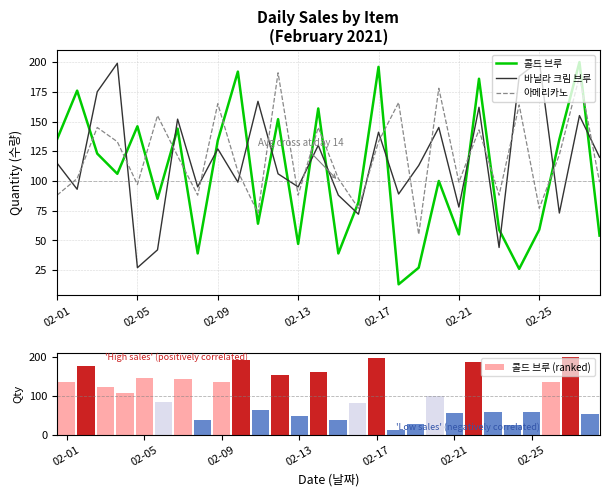

Which series ends up on top after the final intersection of 바닐라 크림 브루 and 아메리카노?

바닐라 크림 브루